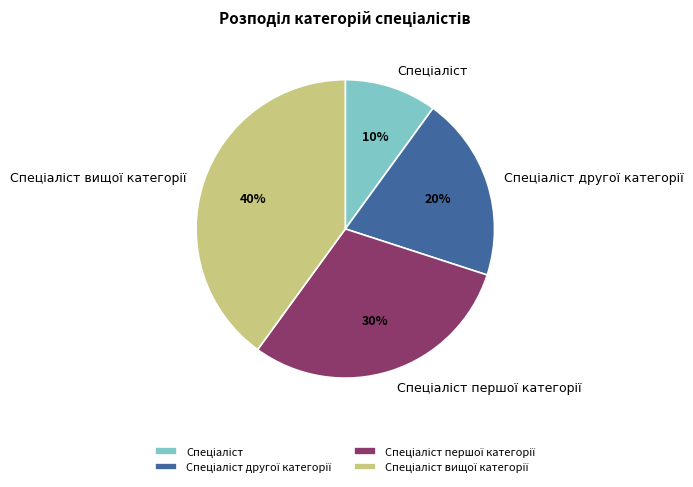

Does any single category account for the majority?

No